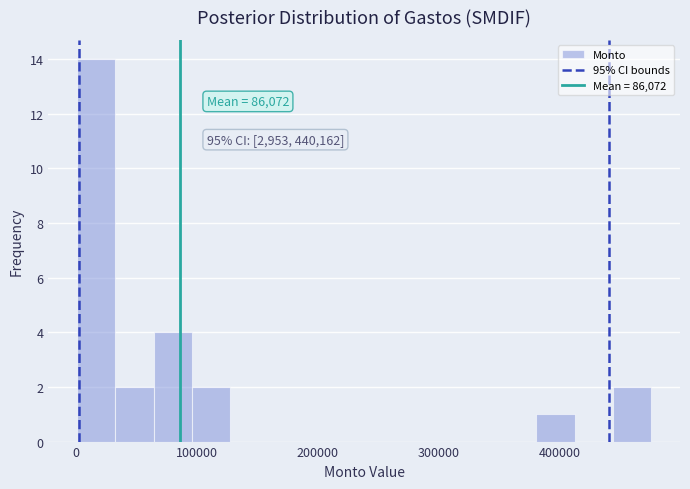

Read against the x-axis, roughly where is the centre of the tallest bar?

20000